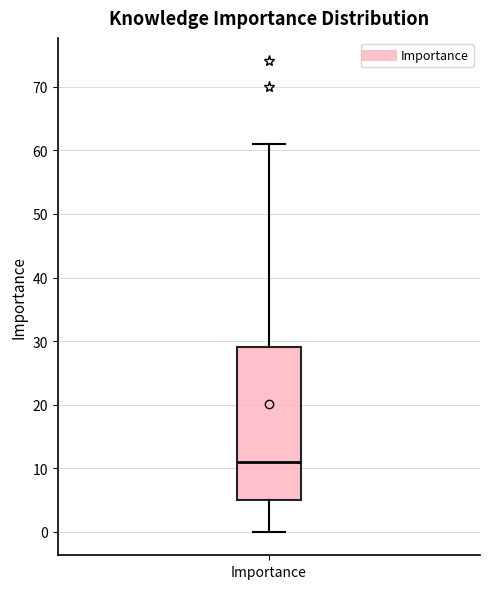

Read this box plot against the y-axis: the position of the median line, the range covered by the box, and the ends of both whiskers. The values are not printed on the chart, so give them approximately, as read against the axis.

median 11, box 5 to 29, whiskers 0 to 61